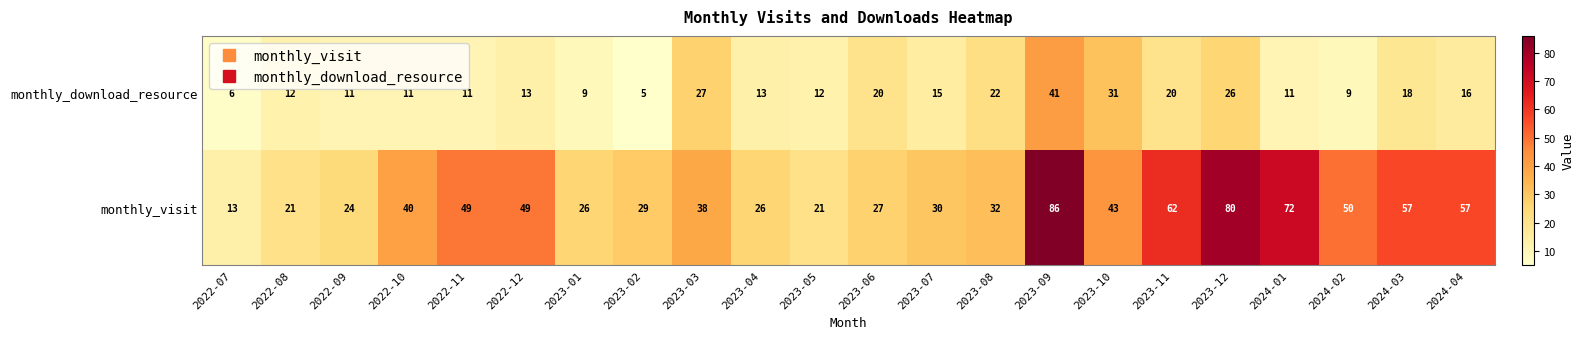

At which label does monthly_visit reach its minimum?

2022-07